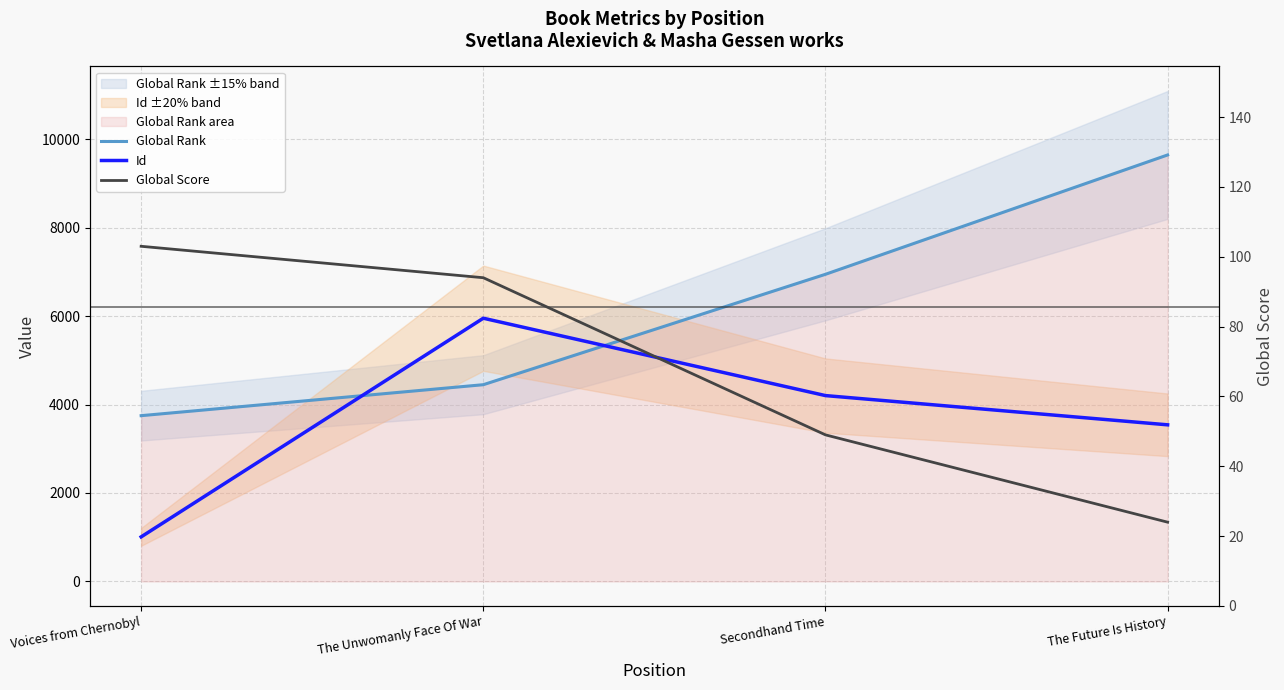

Is it true that Global Rank equals 16784 at The Future Is History?

False